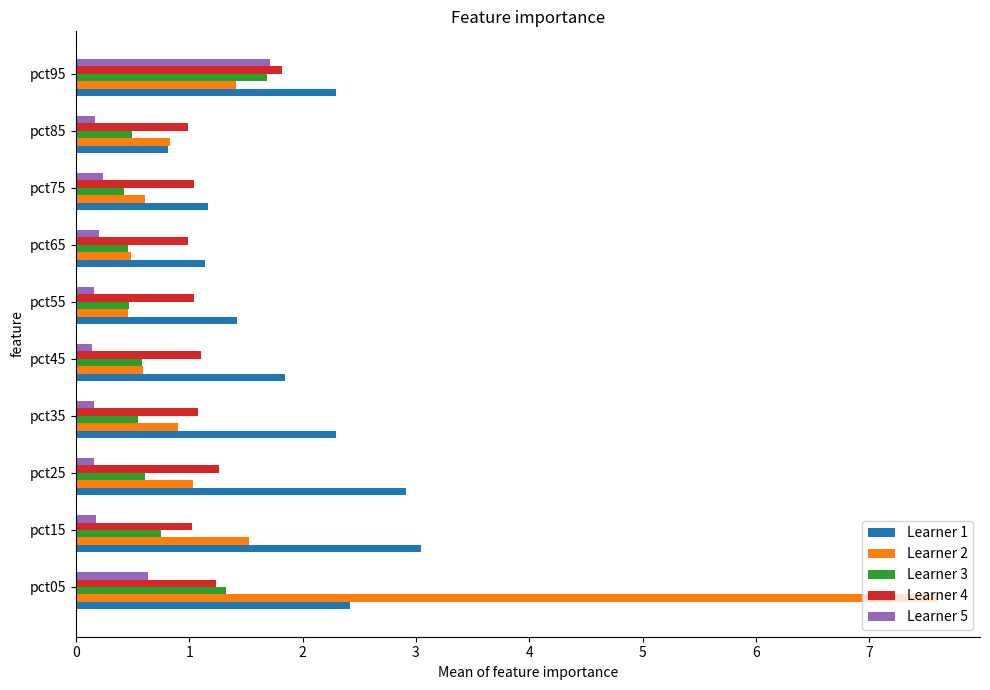

At which category is the sum across all series the highest?

pct05